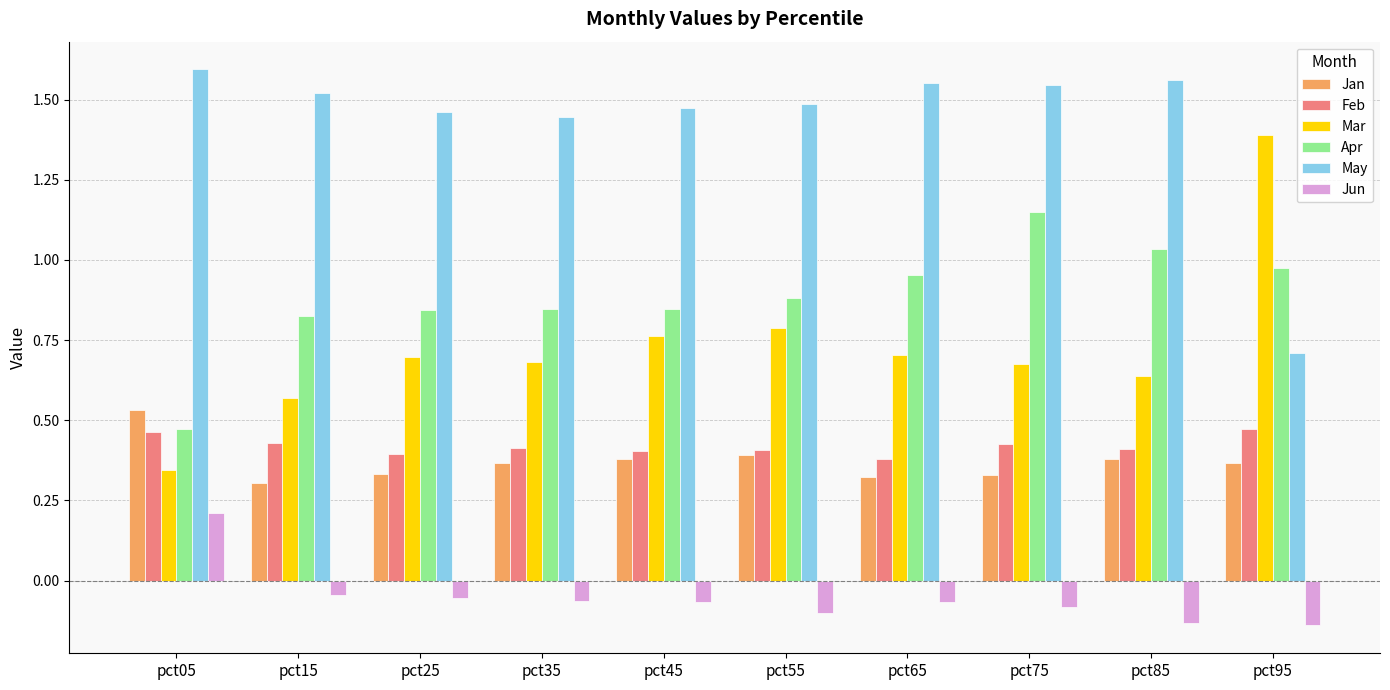

Are the bars horizontal?

No